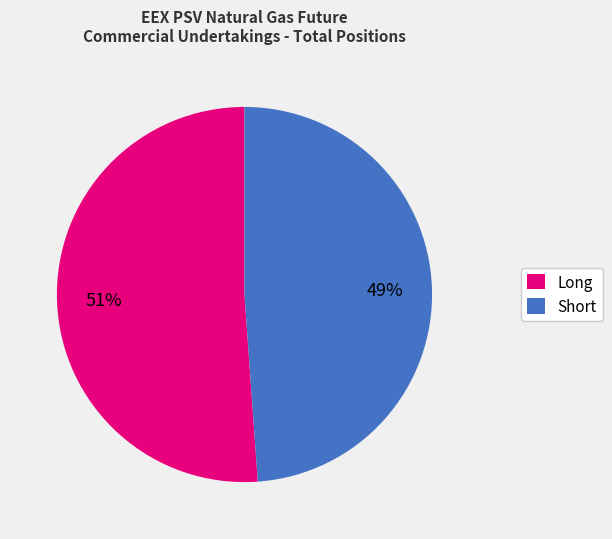

Do Long and Short together represent more than half of the pie?

Yes